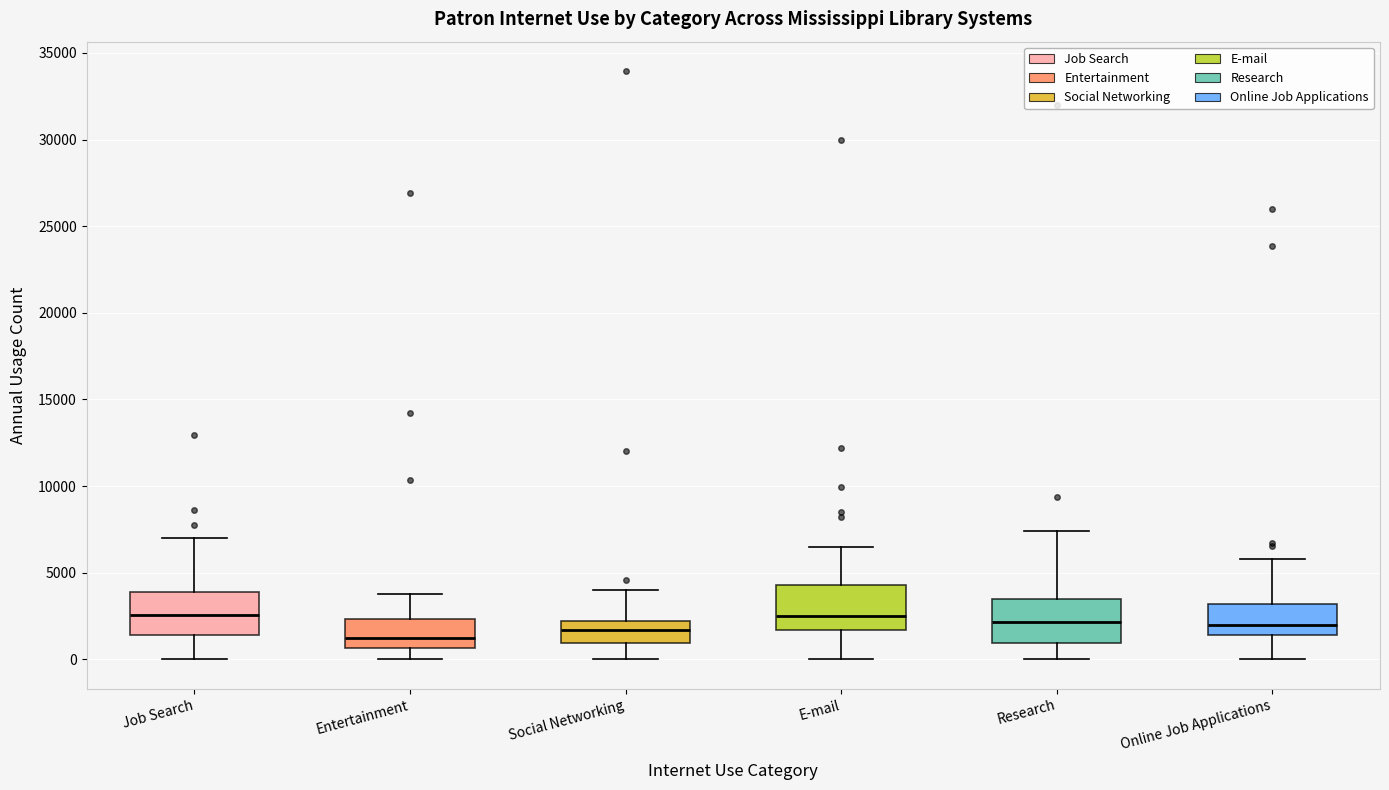

Reading left to right, transcribe this box plot: for each box, give where its median line is, the range the box spans, and where its two whiskers end, as read against the y-axis. The values are not printed on the chart, so give them approximately, as read against the axis.

Job Search: median 2500, box 1500 to 4000, whiskers 0 to 7000
Entertainment: median 1000, box 500 to 2500, whiskers 0 to 4000
Social Networking: median 1500, box 1000 to 2000, whiskers 0 to 4000
E-mail: median 2500, box 1500 to 4500, whiskers 0 to 6500
Research: median 2000, box 1000 to 3500, whiskers 0 to 7500
Online Job Applications: median 2000, box 1500 to 3000, whiskers 0 to 6000